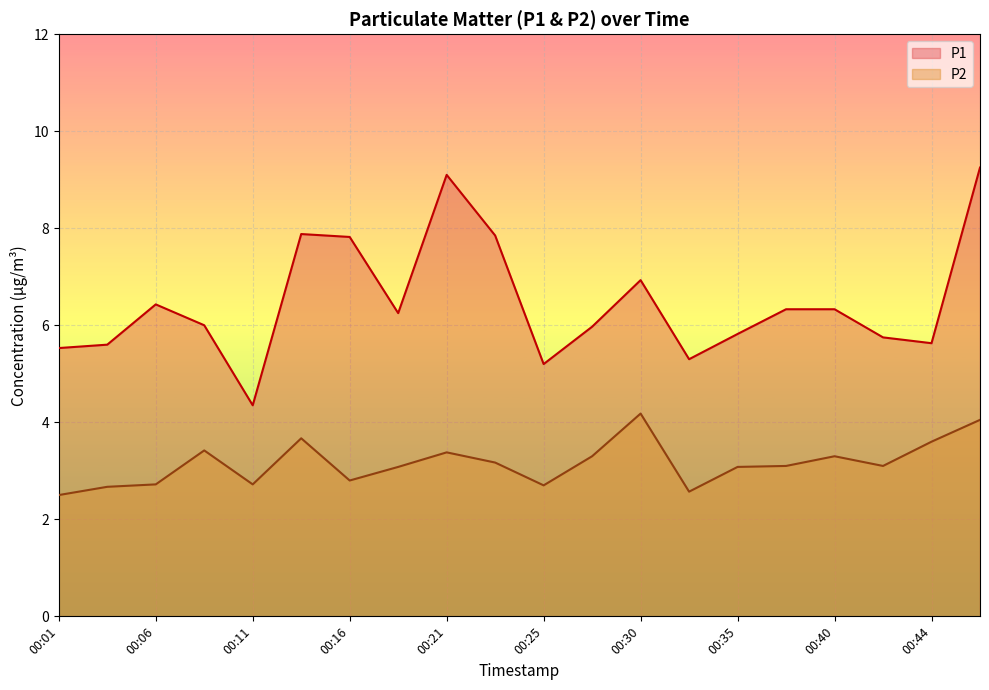

At which label is P1 closest to 6?

00:09